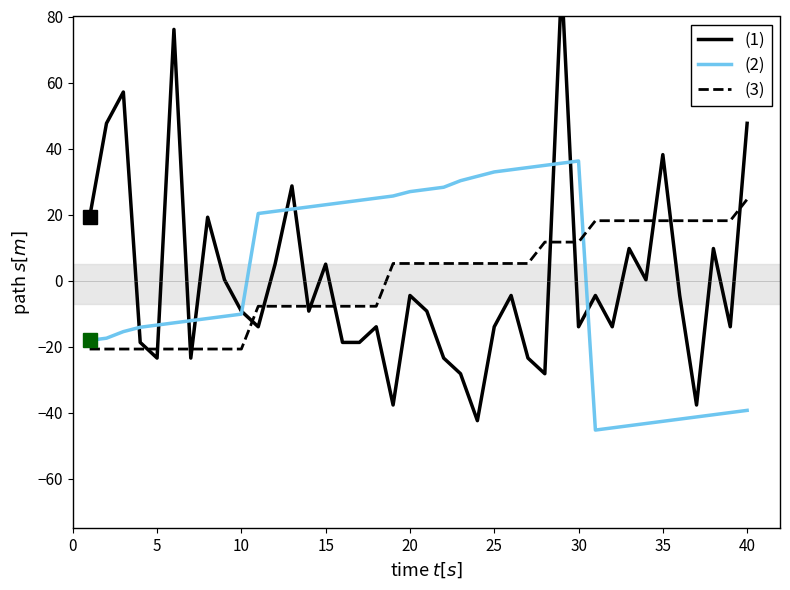

Which series has the largest total across all categories?

(1)